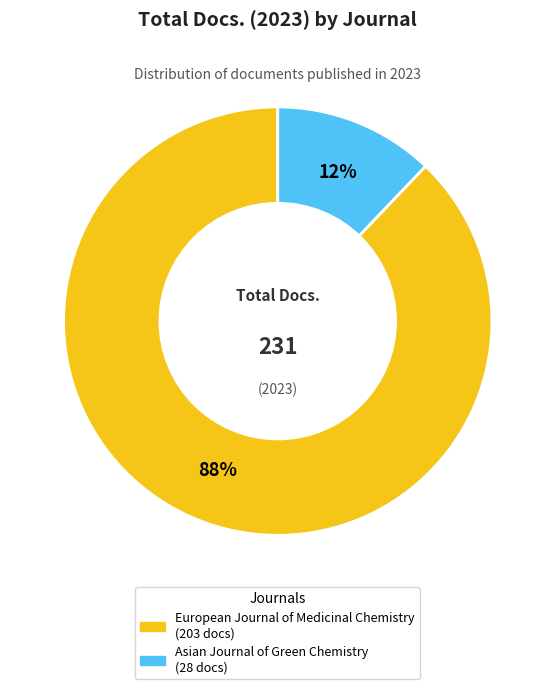

To the nearest percent, what portion does European Journal of Medicinal Chemistry represent?

88%